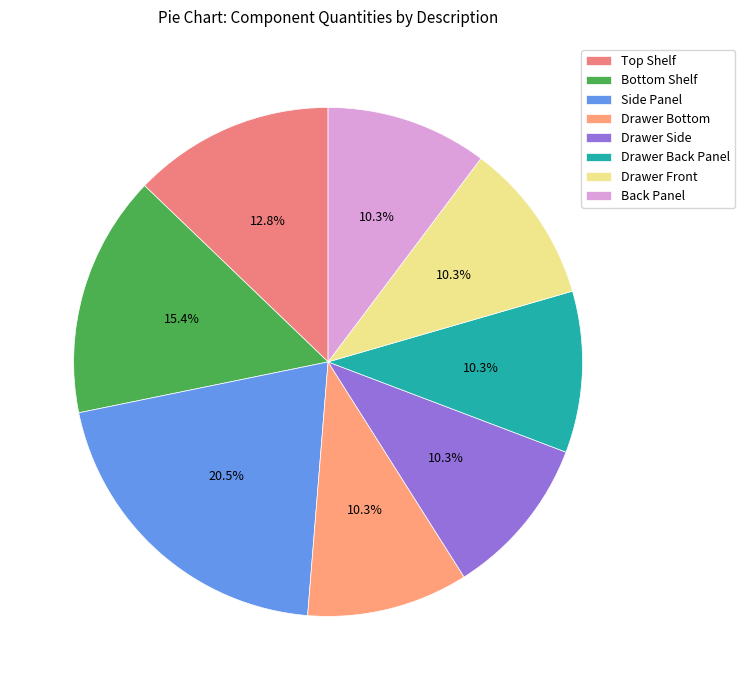

To the nearest percent, what portion does Drawer Side represent?

10%